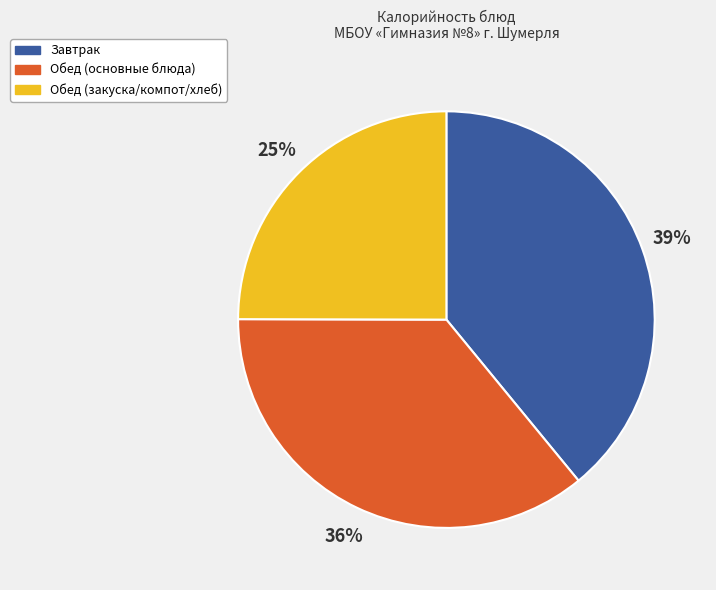

Does any single category account for the majority?

No